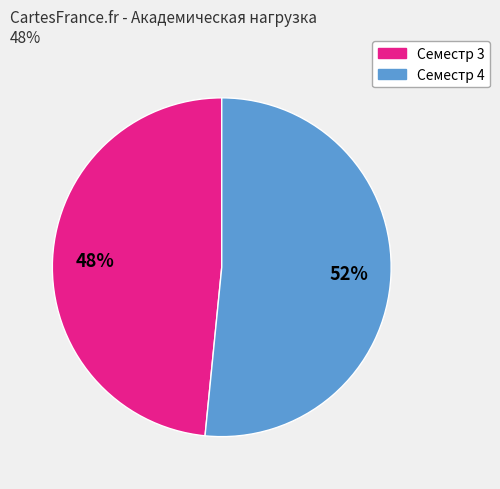

To the nearest percent, what percentage of the pie is Семестр 3?

48%